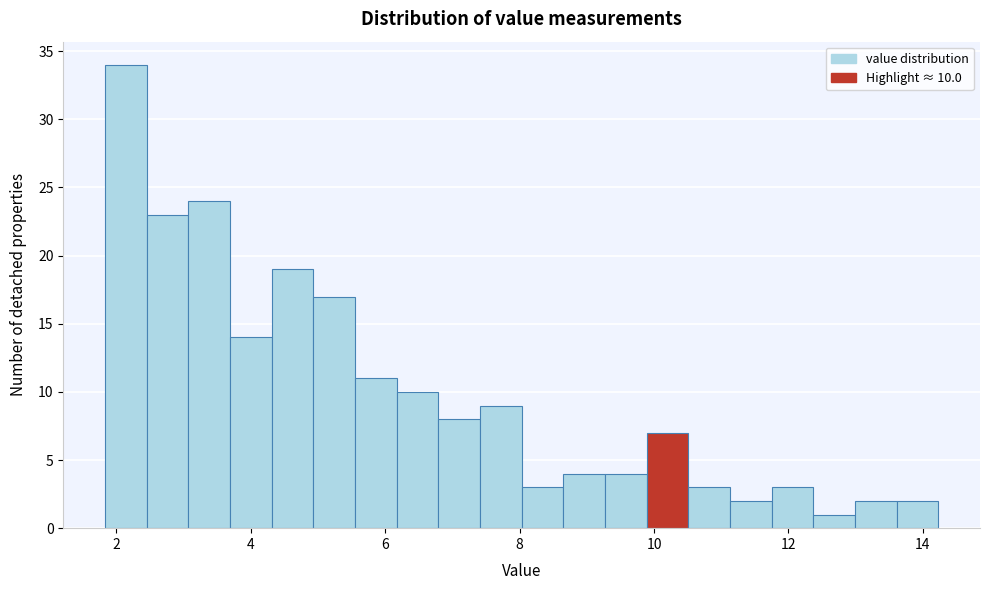

Read against the x-axis, roughly where is the centre of the tallest bar?

2.2